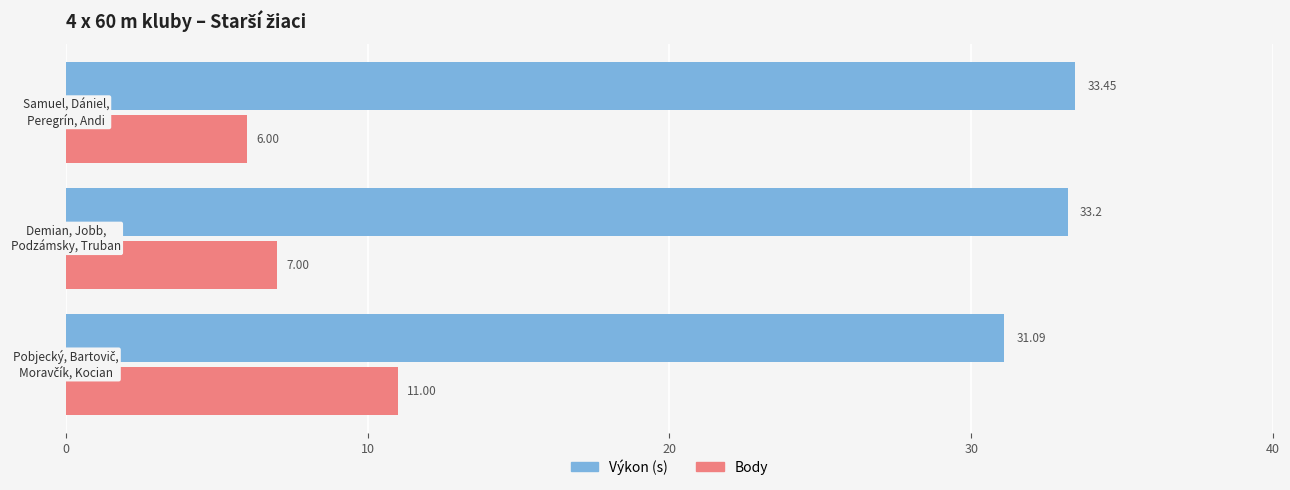

What is the average value of the Výkon (s) series?

32.6